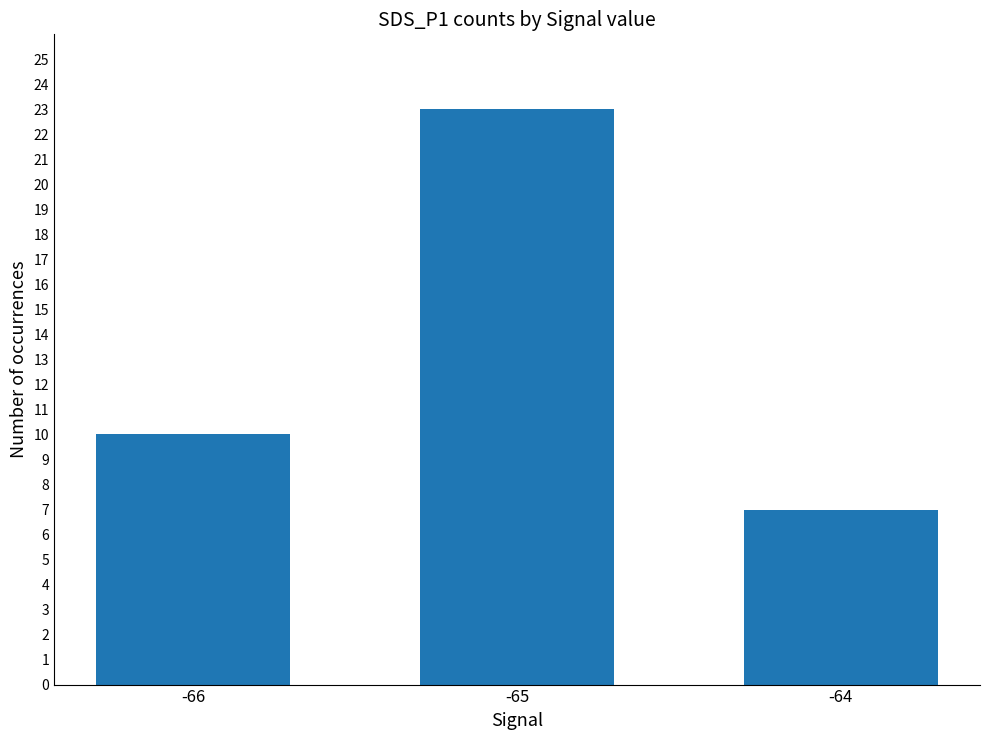

Approximately how many times larger is the value at -66 compared to -65?

0.4